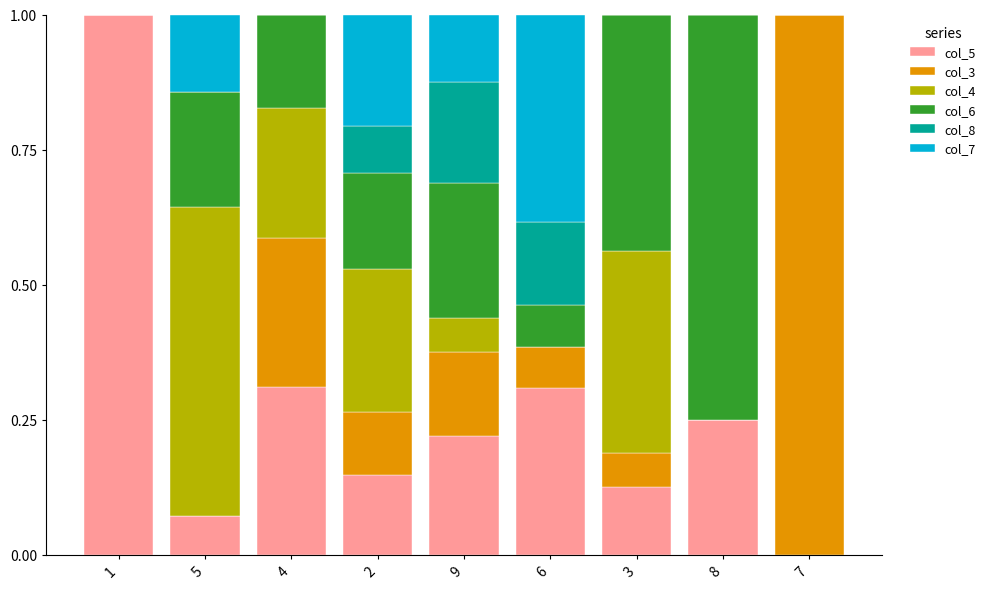

What is the total value across all series at 4?

1.0